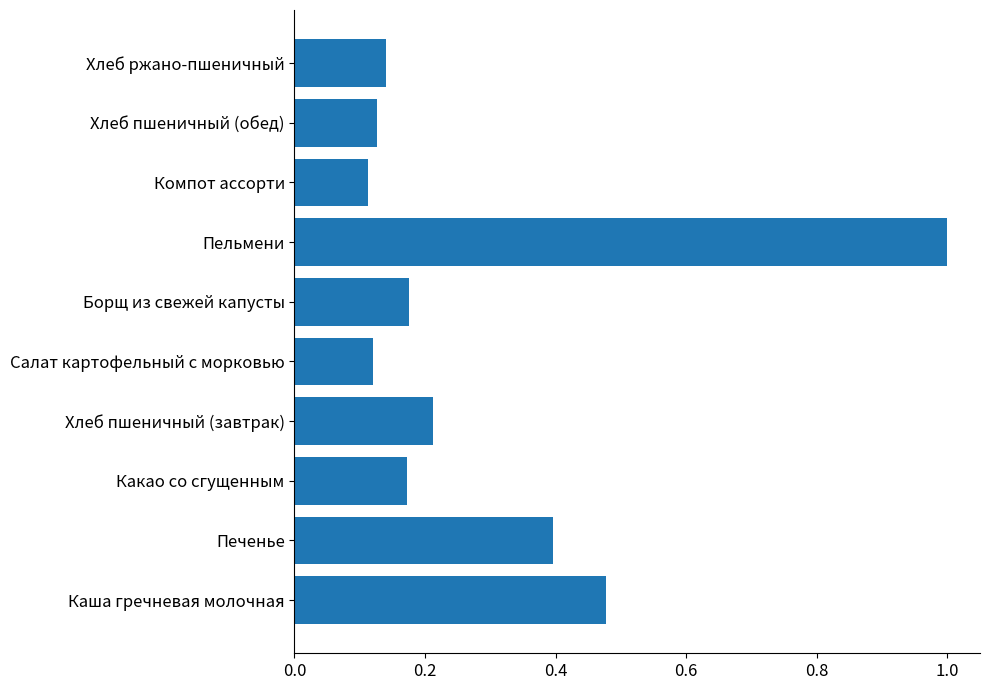

The chart shows a value of 0.0 at Борщ из свежей капусты. True or false?

False